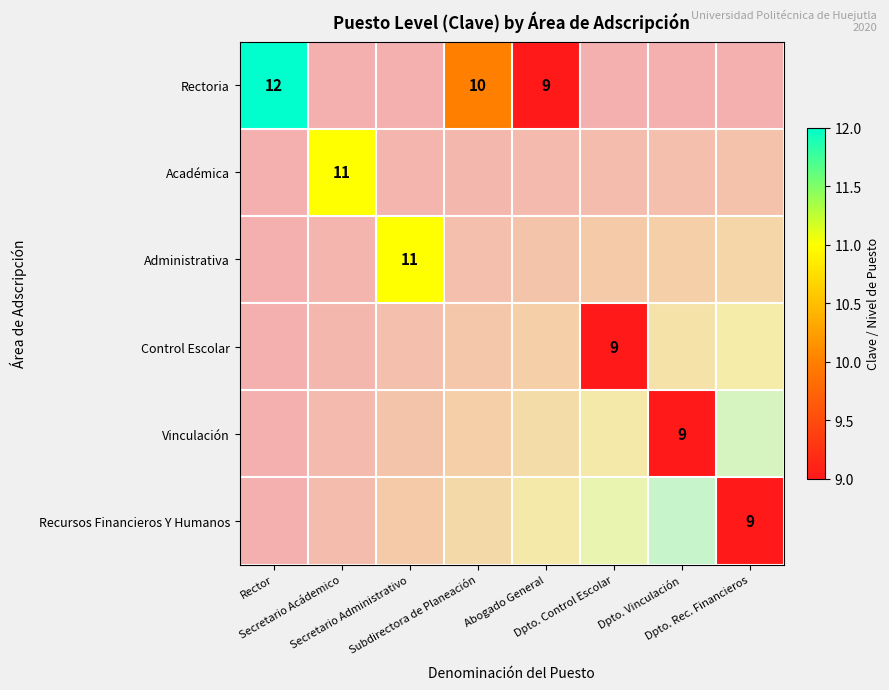

Rank the series by their average value, from highest to lowest.

Rectoria, Académica, Administrativa, Control Escolar, Vinculación, Recursos Financieros Y Humanos